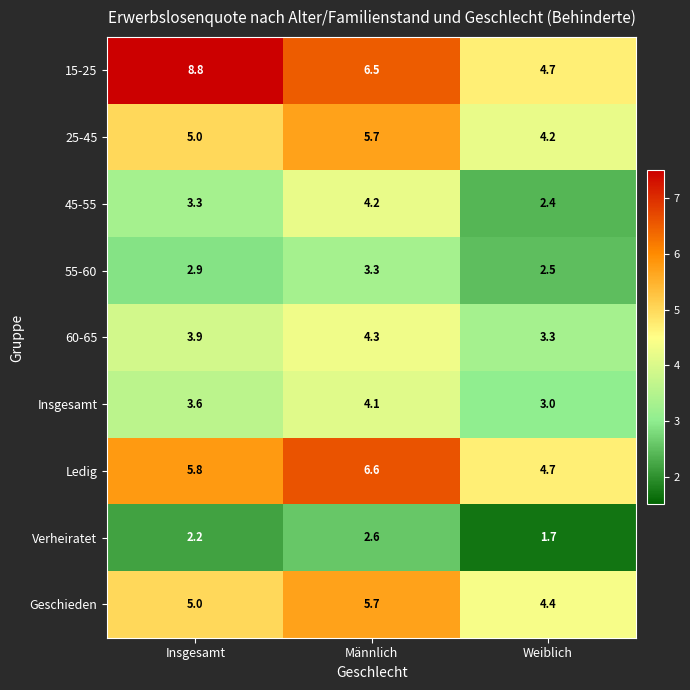

Read the 60-65 value at Insgesamt.

3.9